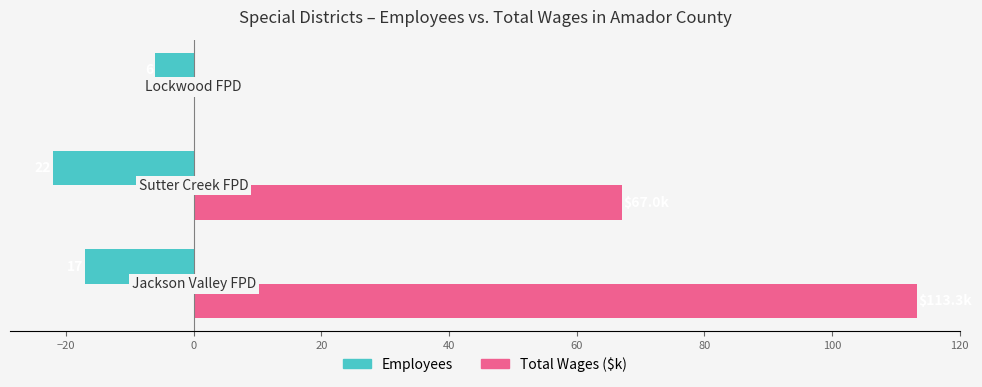

Reading left to right, list all the values displayed in this chart.

Employees: -17.0	-22.0	-6.0
Total Wages ($k): 113.3	67.0	0.0